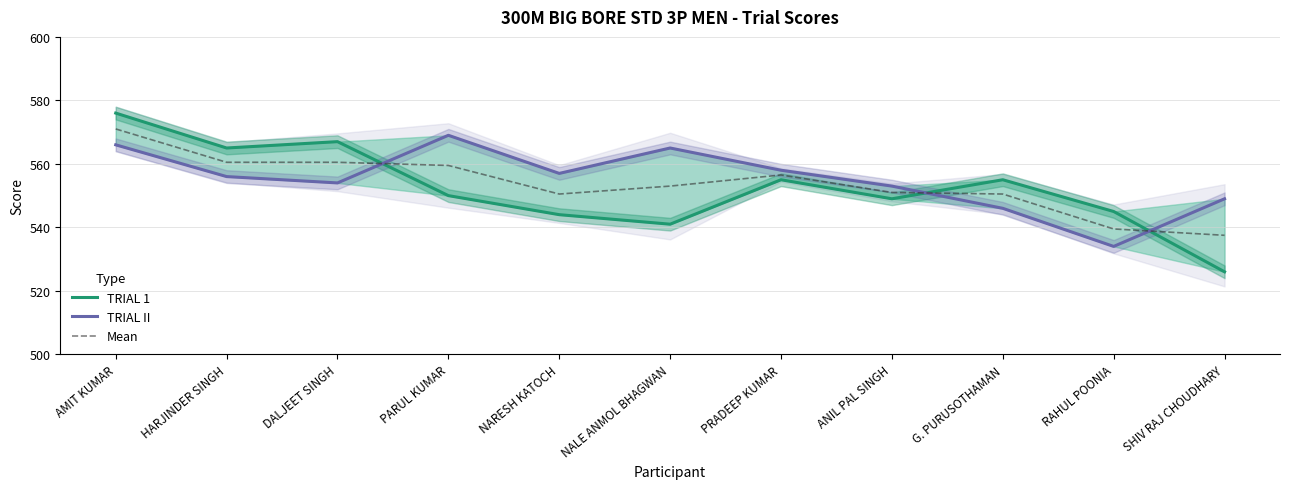

At which category does Mean reach its first local valley?

NARESH KATOCH